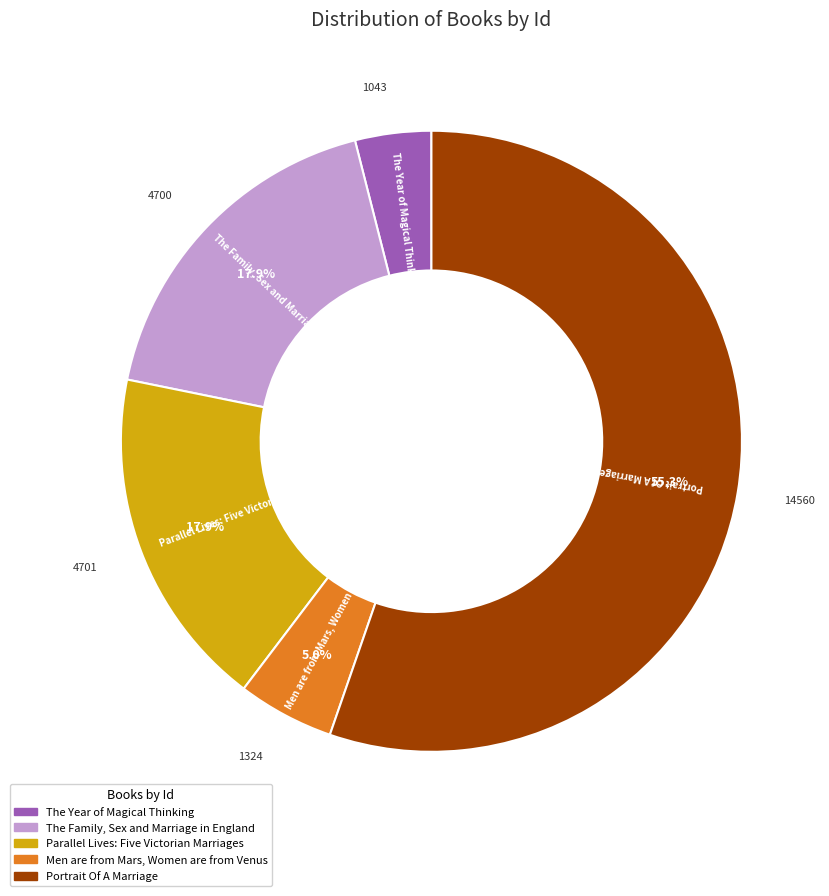

Is Portrait Of A Marriage the majority of the pie?

Yes